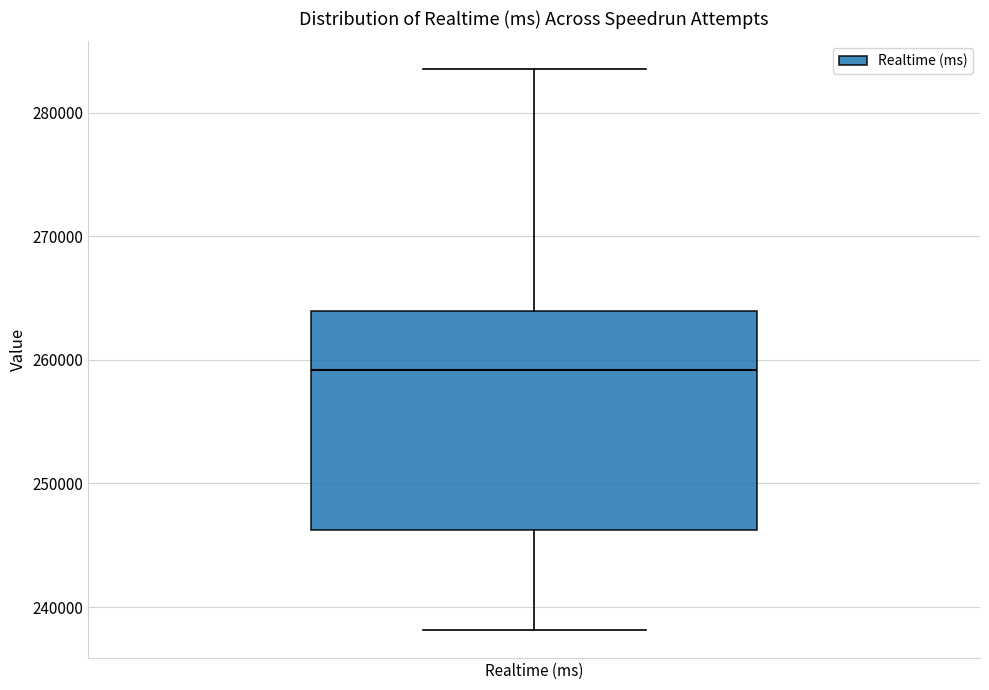

Where is the lower edge of the box for Realtime (ms) on the y-axis? The values are not printed on the chart, so give them approximately, as read against the axis.

246000